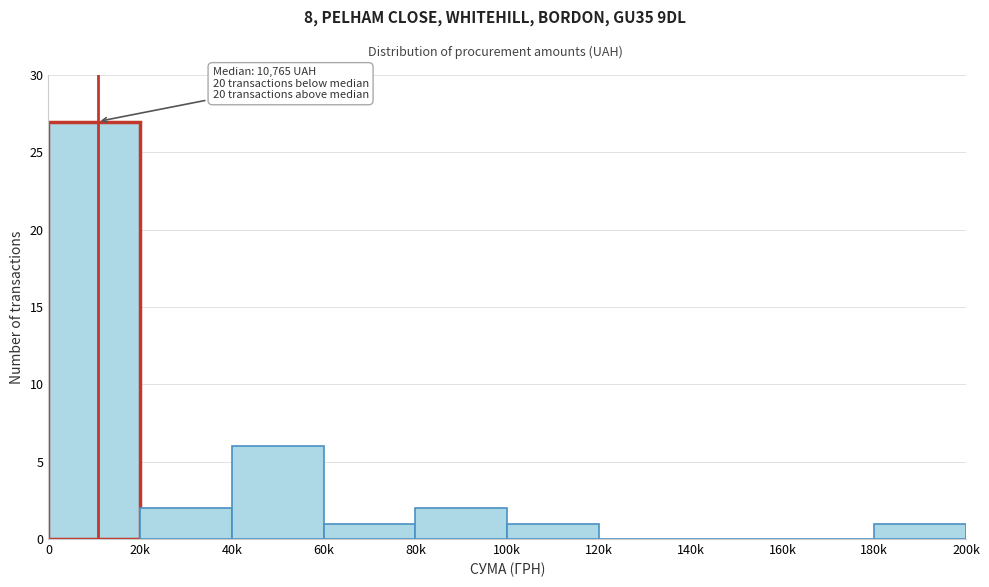

Reading left to right, transcribe all the data shown in this chart.

0=27	20k=2	40k=6	60k=1	80k=2	100k=1	120k=0	140k=0	160k=0	180k=1